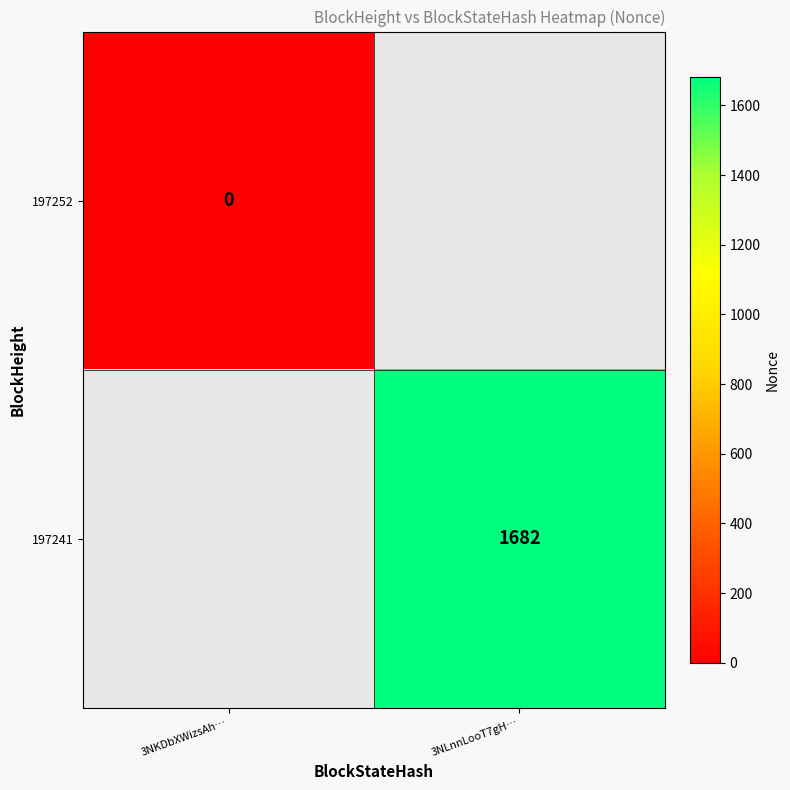

True or false: 197241 has a value of 1022 at 3NLnnLooT7gH….

False